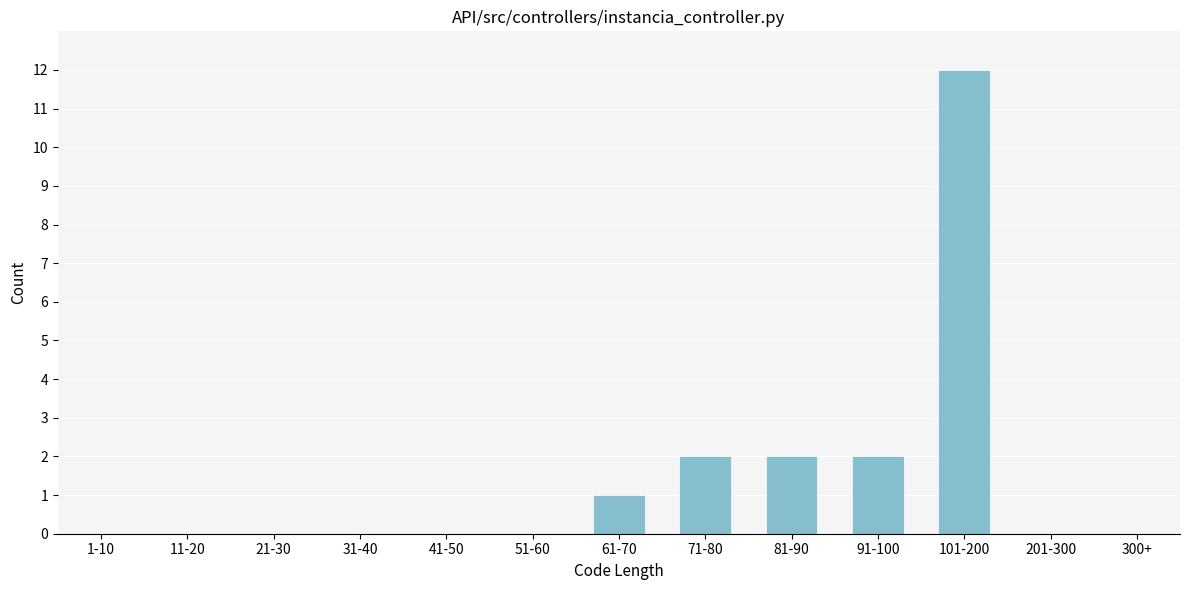

Reading left to right, transcribe all the data shown in this chart.

1-10=0	11-20=0	21-30=0	31-40=0	41-50=0	51-60=0	61-70=1	71-80=2	81-90=2	91-100=2	101-200=12	201-300=0	300+=0